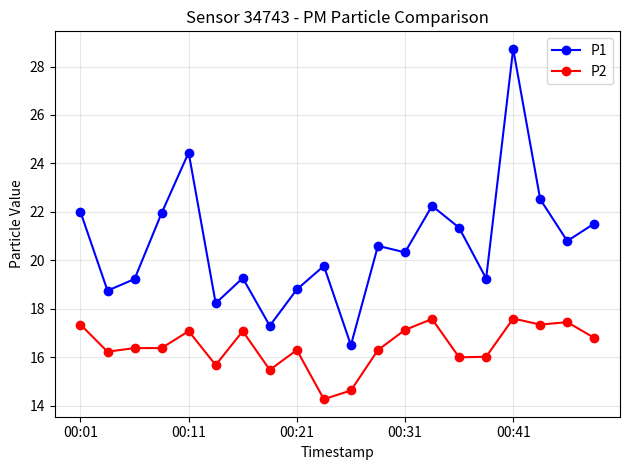

How many data points in P1 are above 20?

11